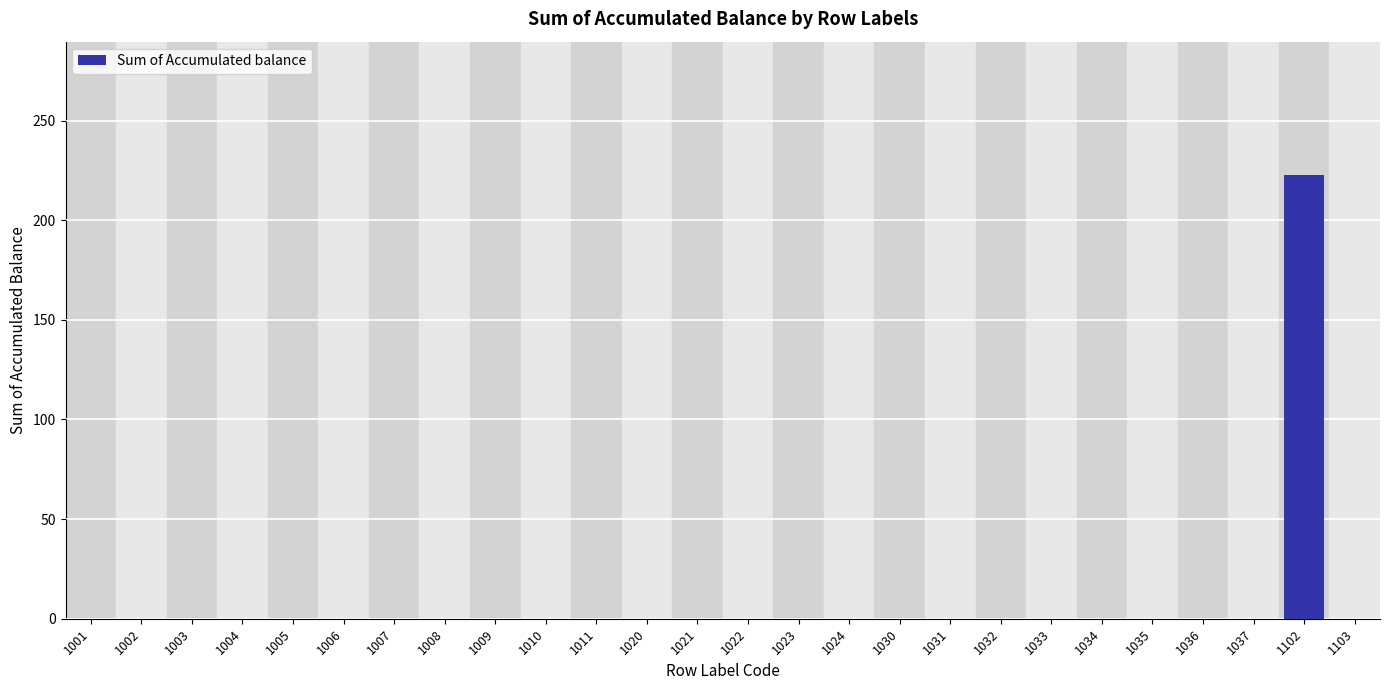

Reading left to right, extract all data points from this chart.

1001=0.0	1002=0.0	1003=0.0	1004=0.0	1005=0.0	1006=0.0	1007=0.0	1008=0.0	1009=0.0	1010=0.0	1011=0.0	1020=0.0	1021=0.0	1022=0.0	1023=0.0	1024=0.0	1030=0.0	1031=0.0	1032=0.0	1033=0.0	1034=0.0	1035=0.0	1036=0.0	1037=0.0	1102=222.8	1103=0.0